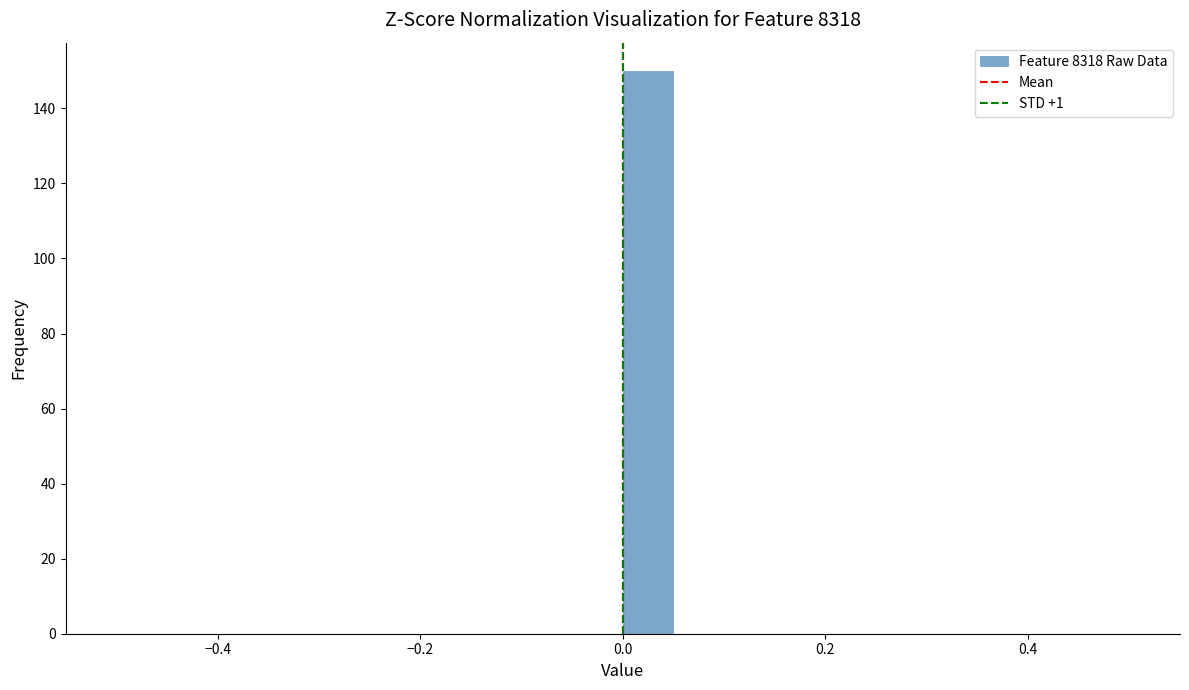

Around what value on the x-axis is the tallest bar? Give the approximate position of its centre, as read against the axis.

0.02